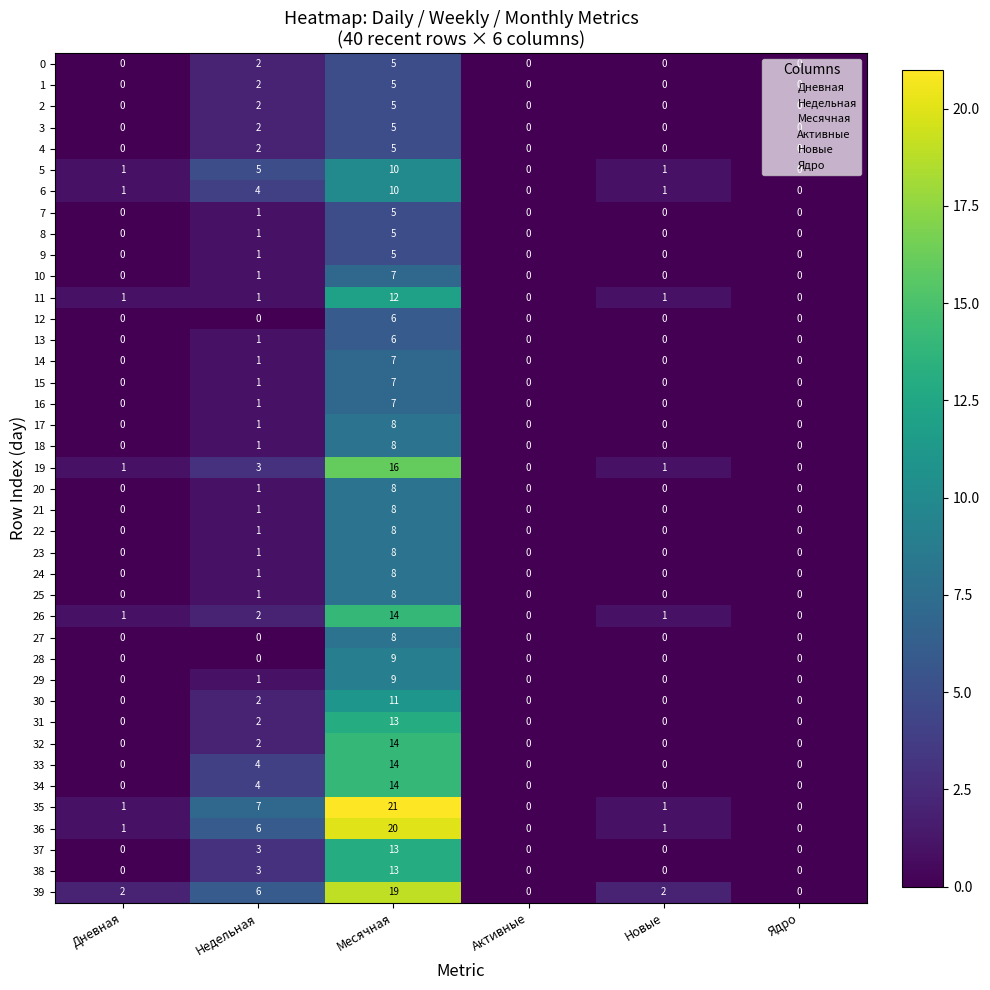

Which series changed the most between Месячная and Ядро?

35